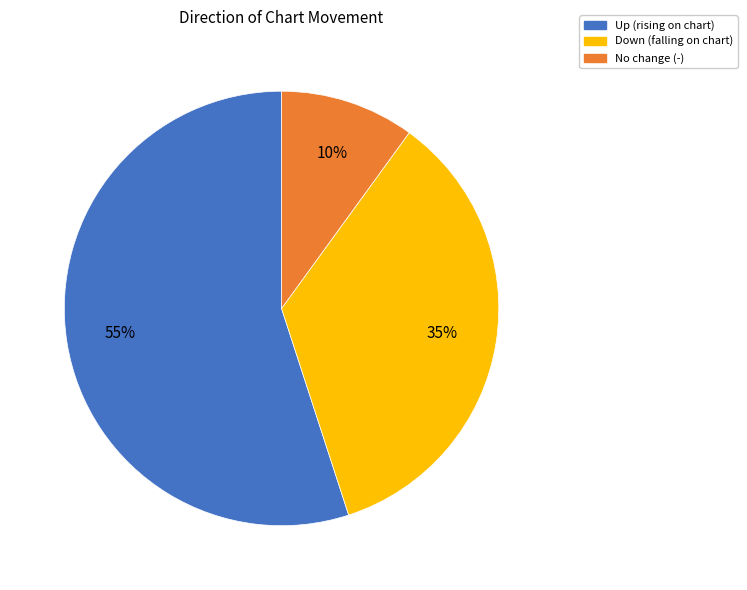

Does any single category account for the majority?

Yes